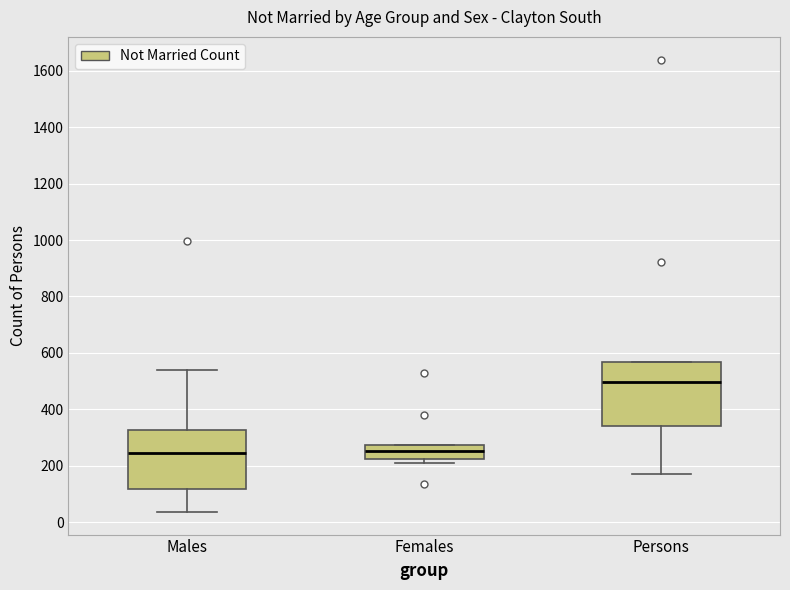

Reading left to right, read every box against the y-axis: the position of its median line, the range the box covers, and the ends of its whiskers. The values are not printed on the chart, so give them approximately, as read against the axis.

Males: median 240, box 120 to 320, whiskers 40 to 540
Females: median 260, box 220 to 280, whiskers 220 (just below the box's lower edge) to 280
Persons: median 500, box 340 to 560, whiskers 180 to 560